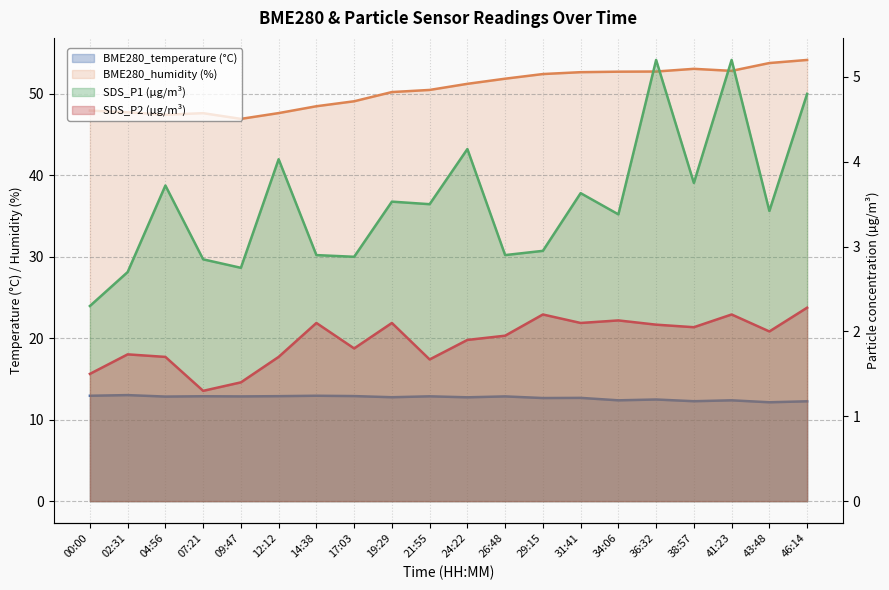

What is the difference between the maximum and minimum values in the SDS_P2 series?

1.0